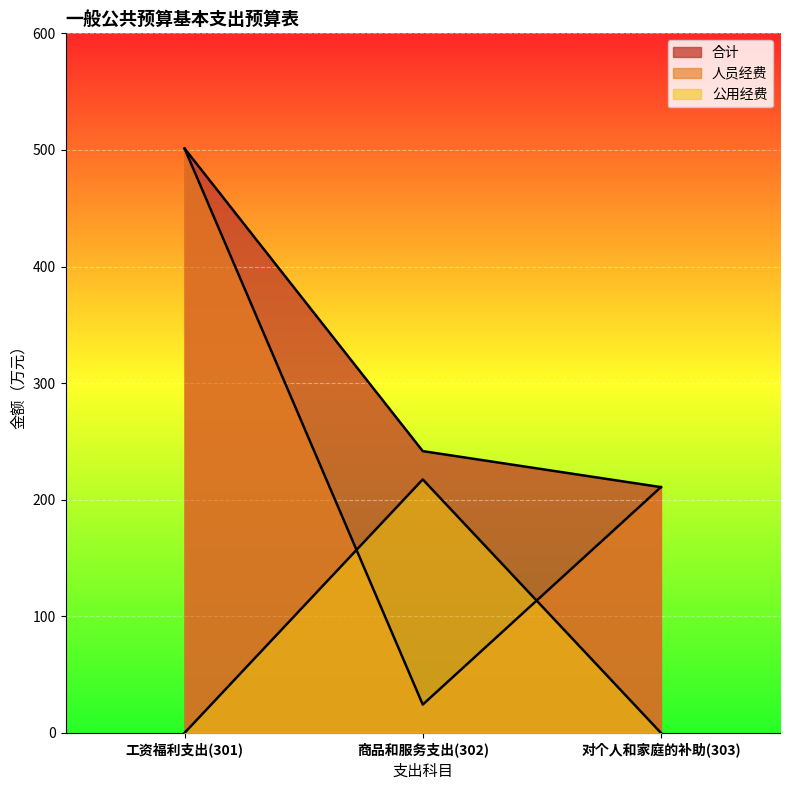

Which series has the widest spread of values?

人员经费